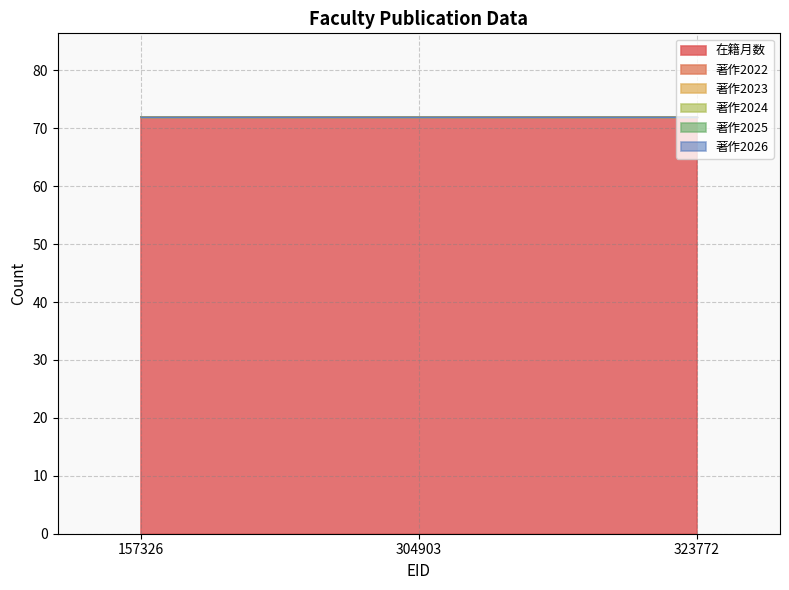

Which series has the widest spread of values?

在籍月数